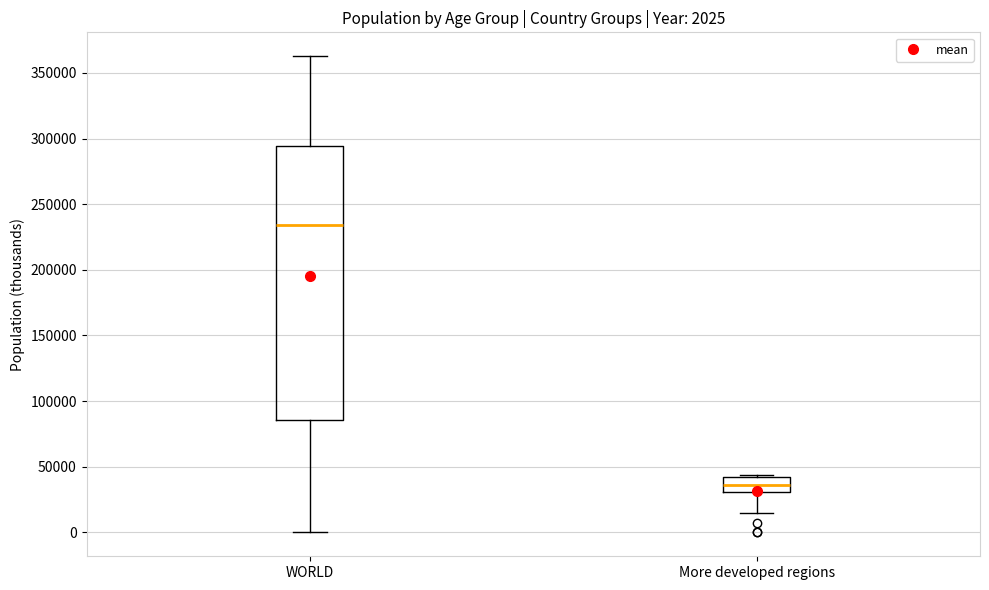

Comparing the boxes themselves (not the whiskers), which one is the tallest?

WORLD